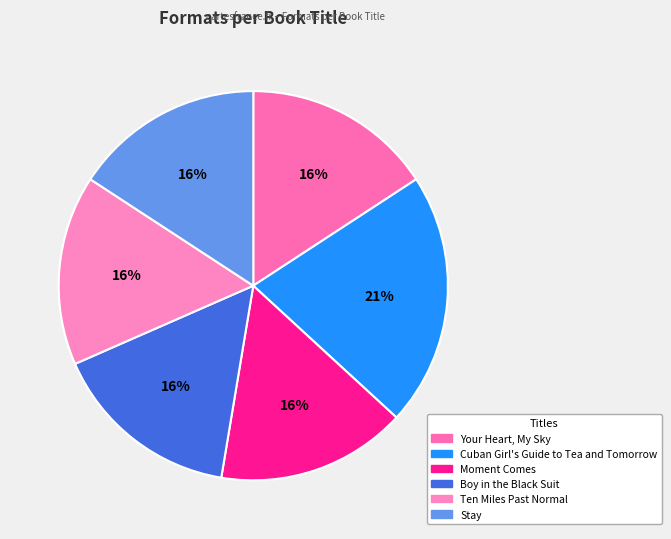

Between Cuban Girl's Guide to Tea and Tomorrow and Your Heart, My Sky, which is larger?

Cuban Girl's Guide to Tea and Tomorrow